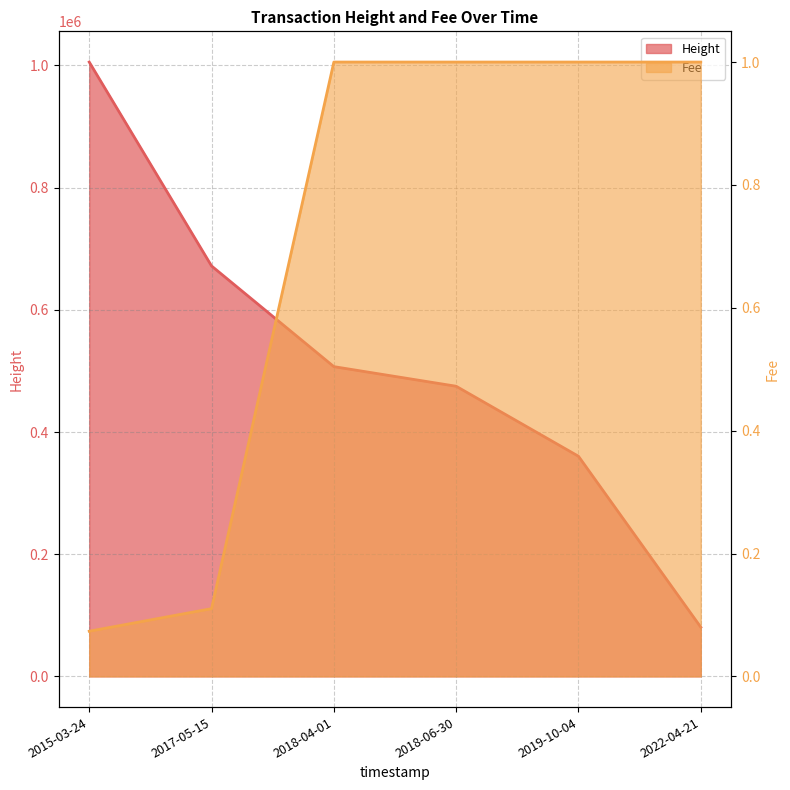

True or false: Height has a value of 282974.3 at 2015-03-24.

False